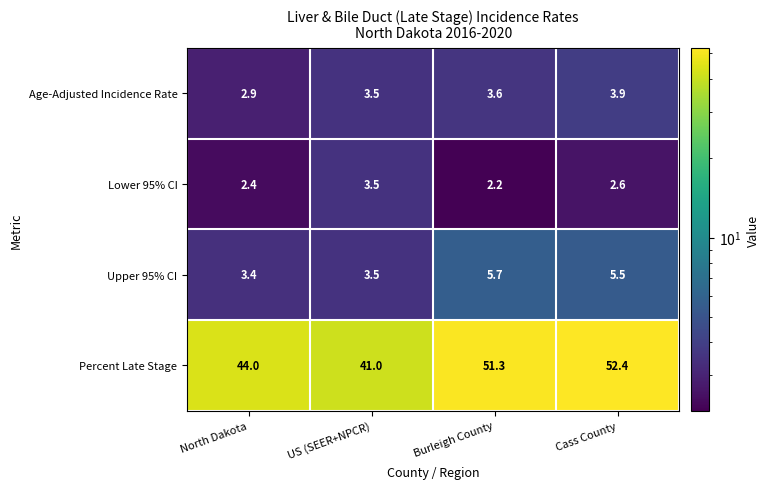

What is the average value of the Upper 95% CI series?

4.5